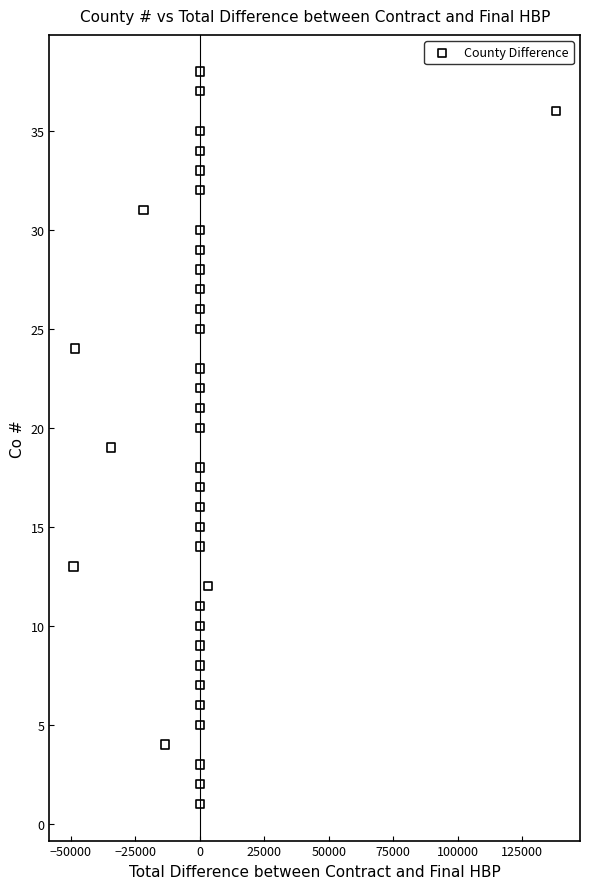

What is the range of Y values (max minus min)?

37